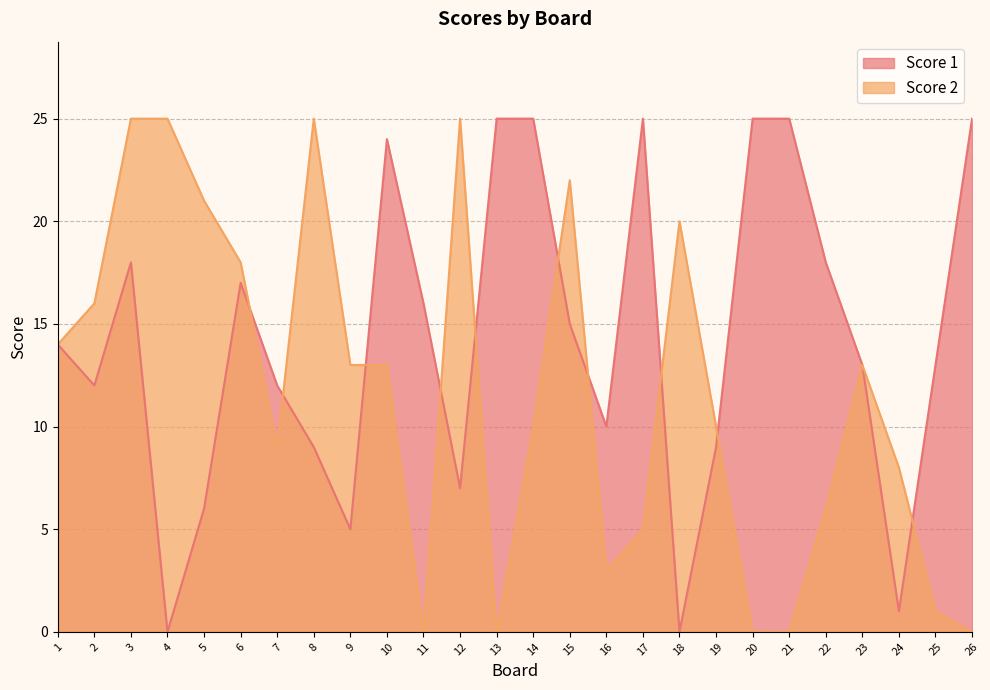

At how many categories does at least one series exceed 20?

13